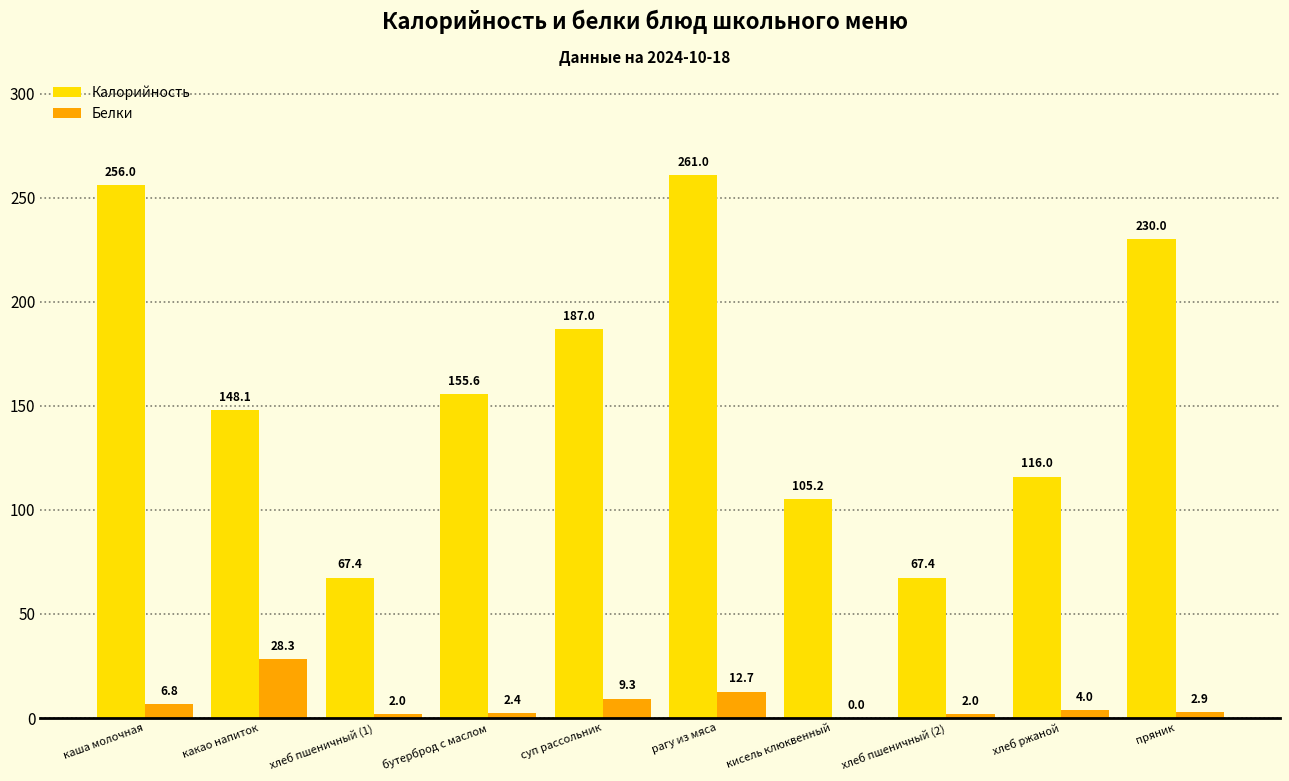

What is the sum of the Калорийность values at хлеб ржаной and суп рассольник?

303.0